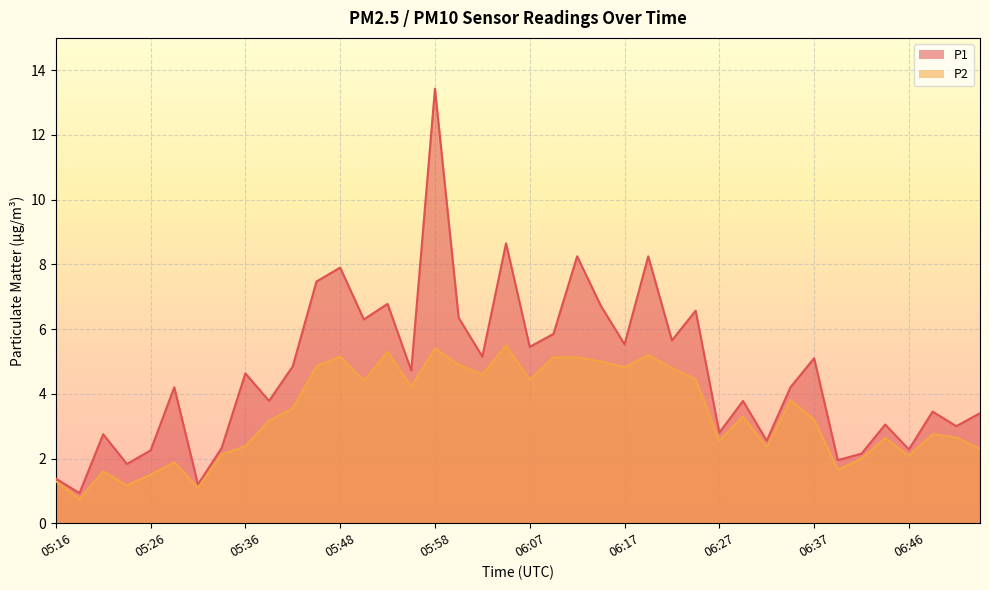

Rank the categories by P2 value from highest to lowest.

06:05, 05:58, 05:53, 06:20, 05:48, 06:10, 06:12, 06:15, 06:00, 05:43, 06:17, 06:22, 06:02, 06:25, 06:07, 05:50, 05:55, 06:34, 05:40, 06:29, 06:37, 05:38, 06:49, 06:51, 06:44, 06:27, 05:36, 06:32, 06:54, 05:33, 06:46, 06:42, 05:28, 06:39, 05:21, 05:26, 05:16, 05:23, 05:30, 05:18